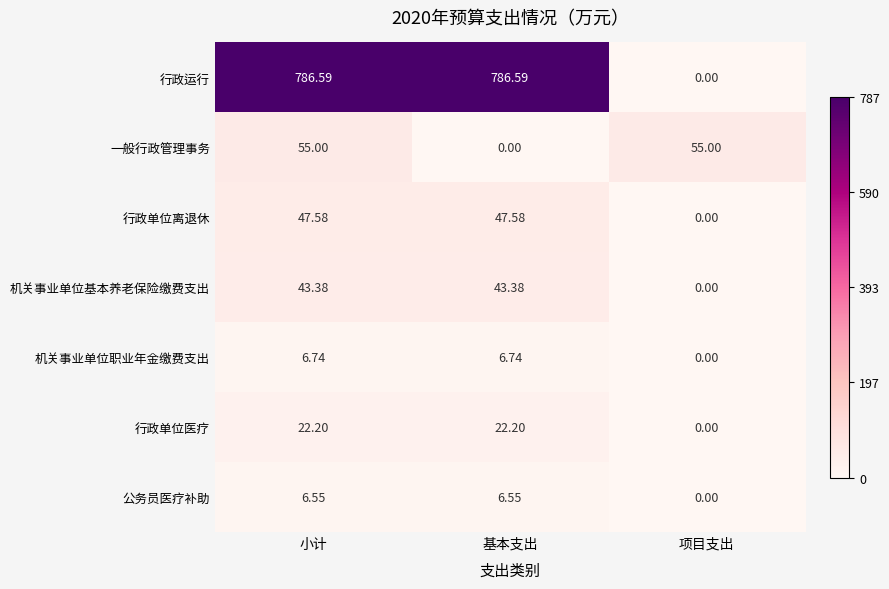

What is the maximum value shown in the chart?

786.6